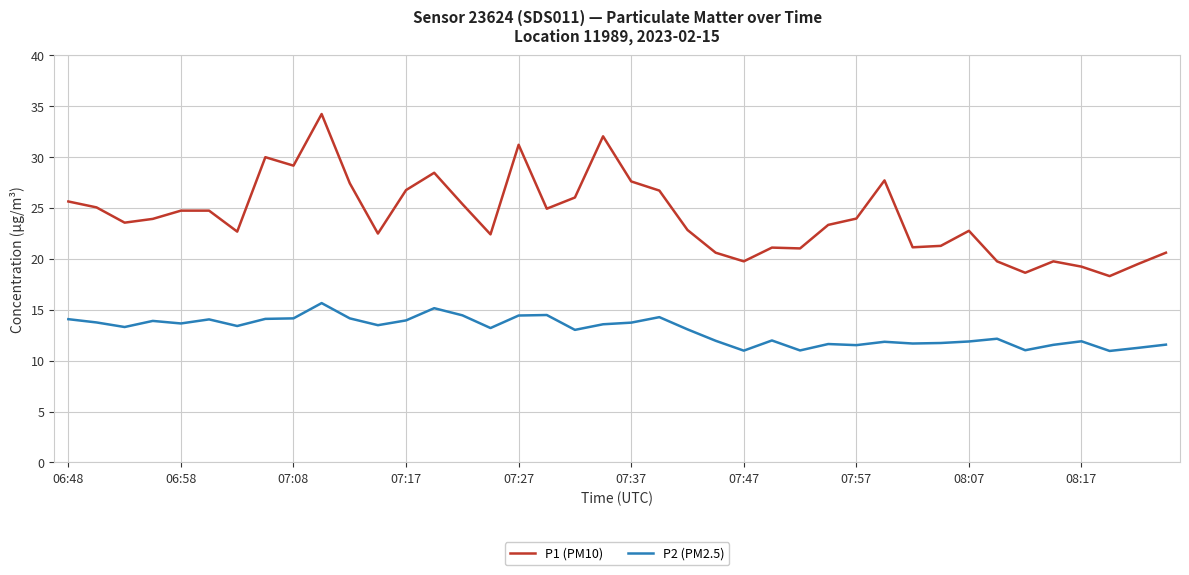

List the series in order of their peak value, highest first.

P1 (PM10), P2 (PM2.5)